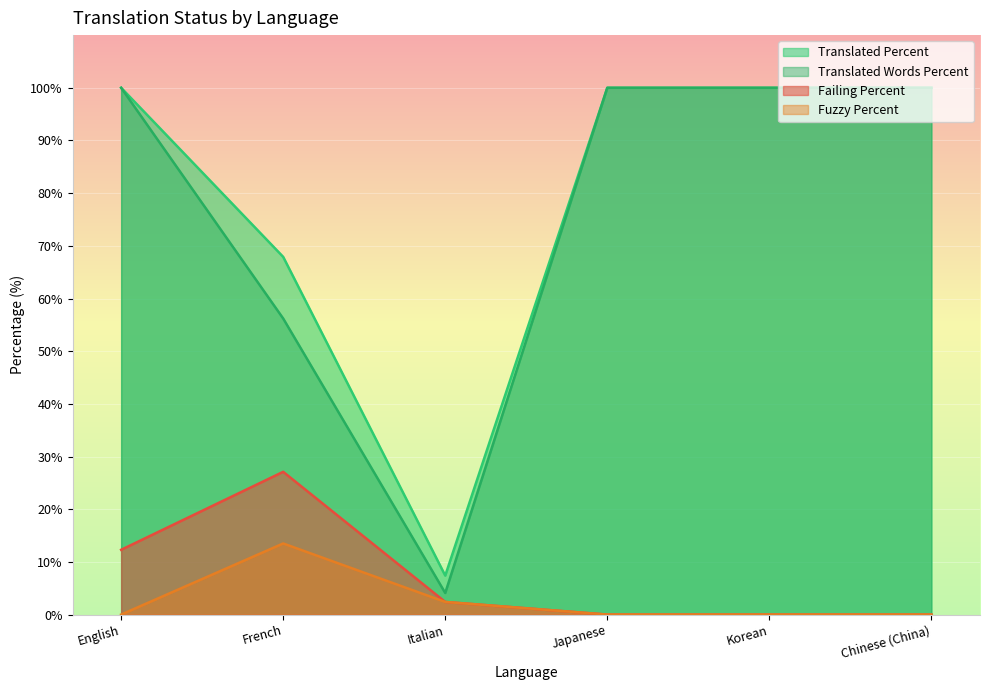

In failing_percent, how many points are higher than both neighbors (excluding endpoints)?

1